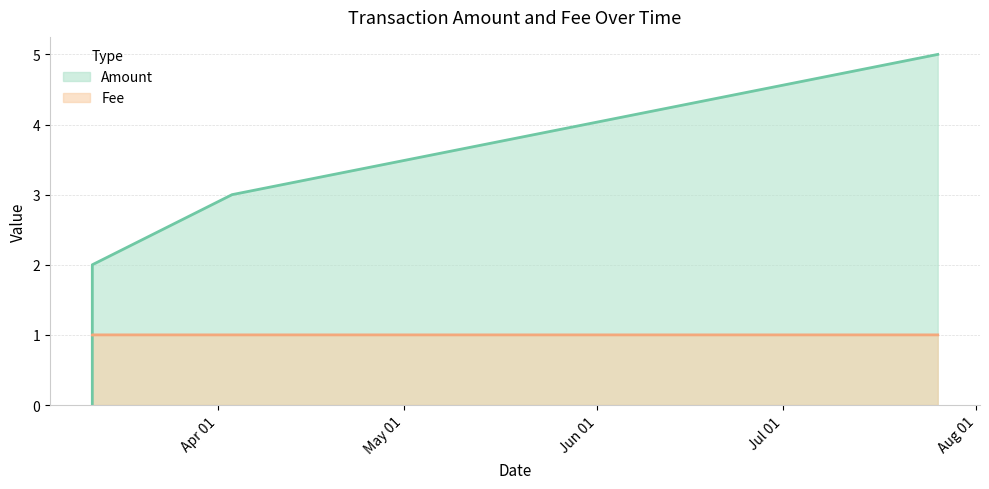

Which series ends up on top after the final intersection of Amount and Fee?

Amount